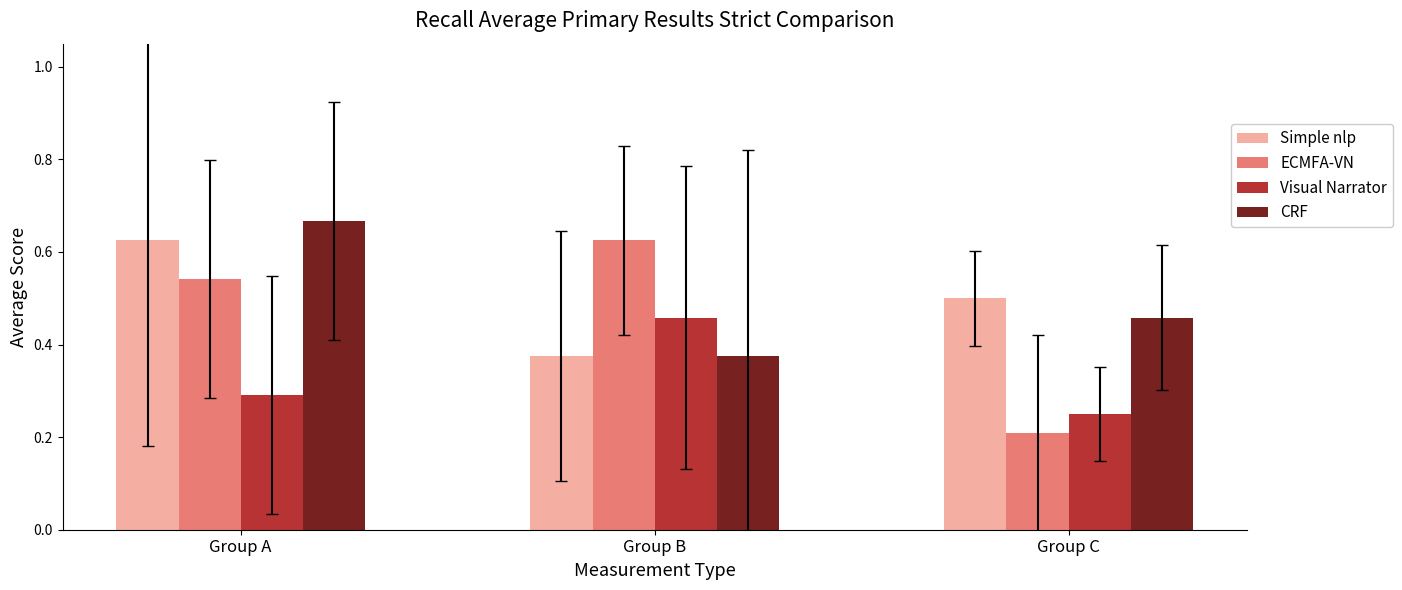

What is the sum of all Simple nlp values?

1.5